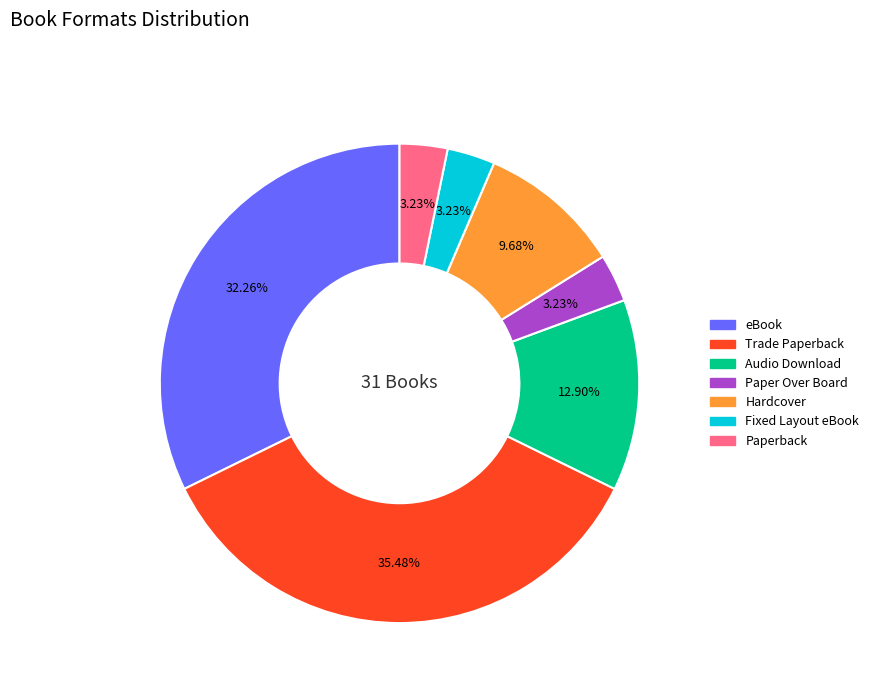

What percentage is the Paperback slice, to the nearest percent?

3%